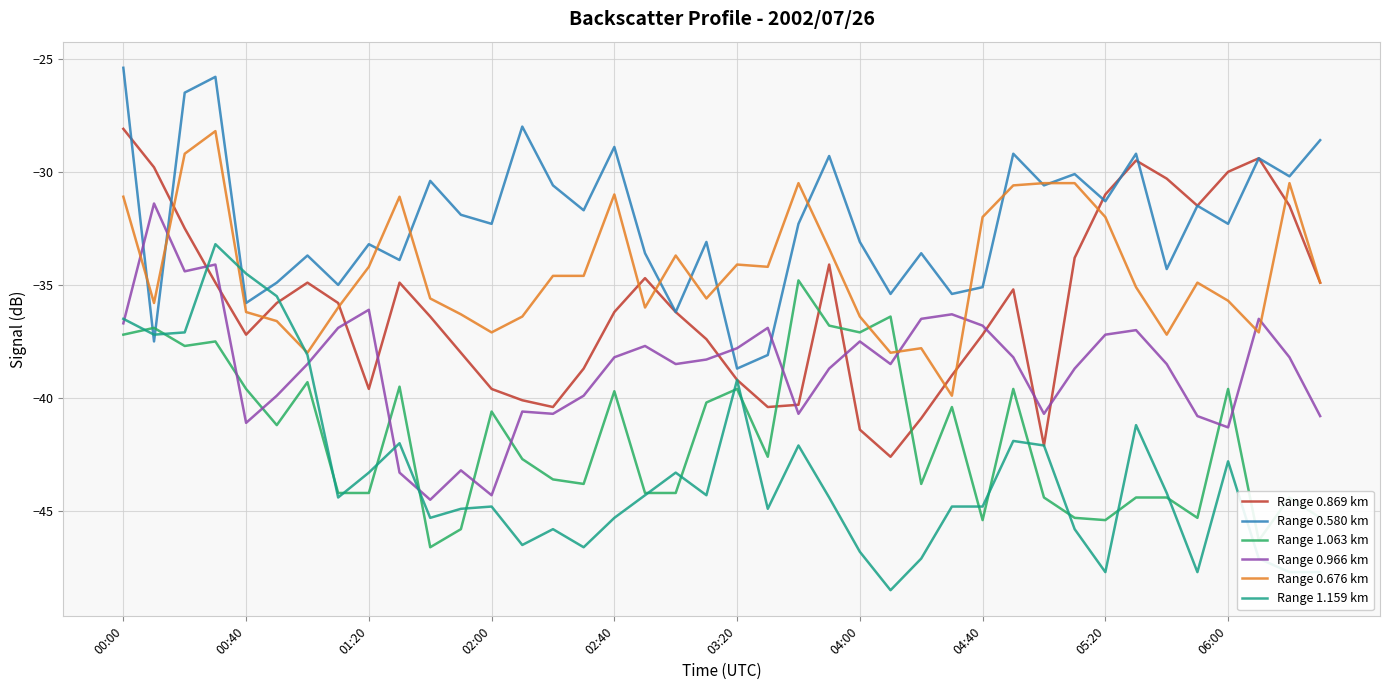

After their last crossing, which series has the higher values: Range 0.580 km or Range 0.966 km?

Range 0.580 km